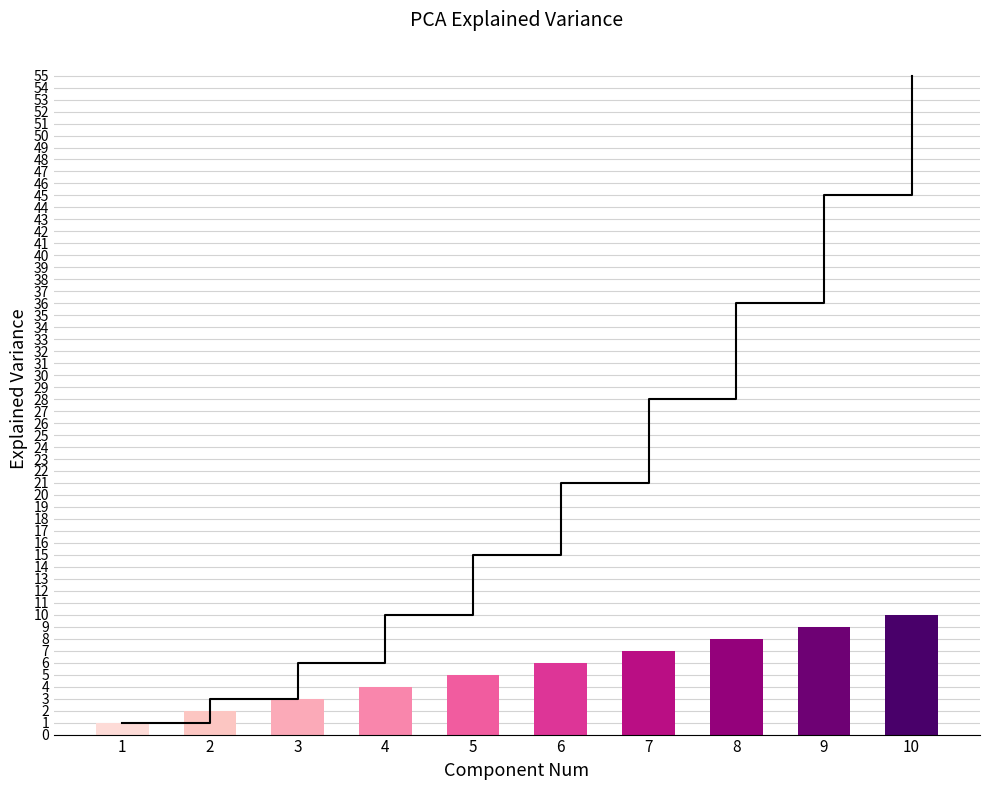

What is the change in value from 2 to 7?

+5